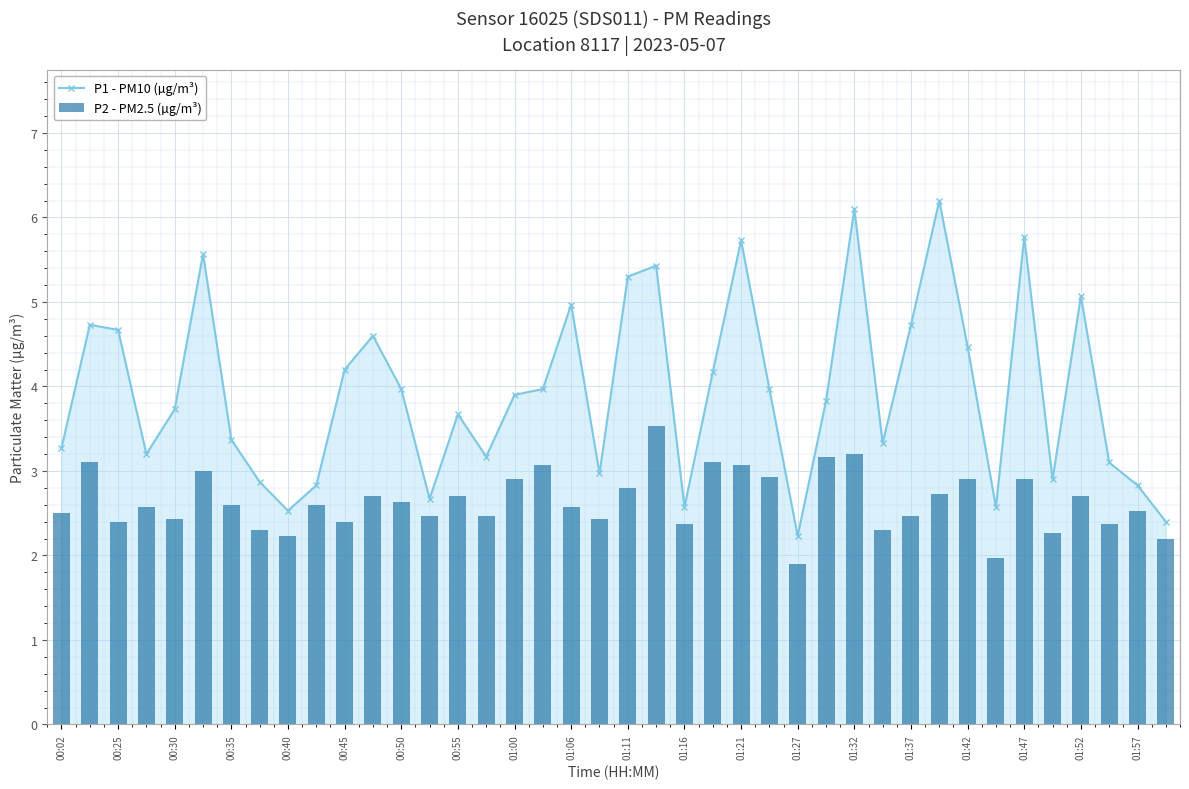

Where does the P1 - PM10 (µg/m³) series first go above 3?

00:02